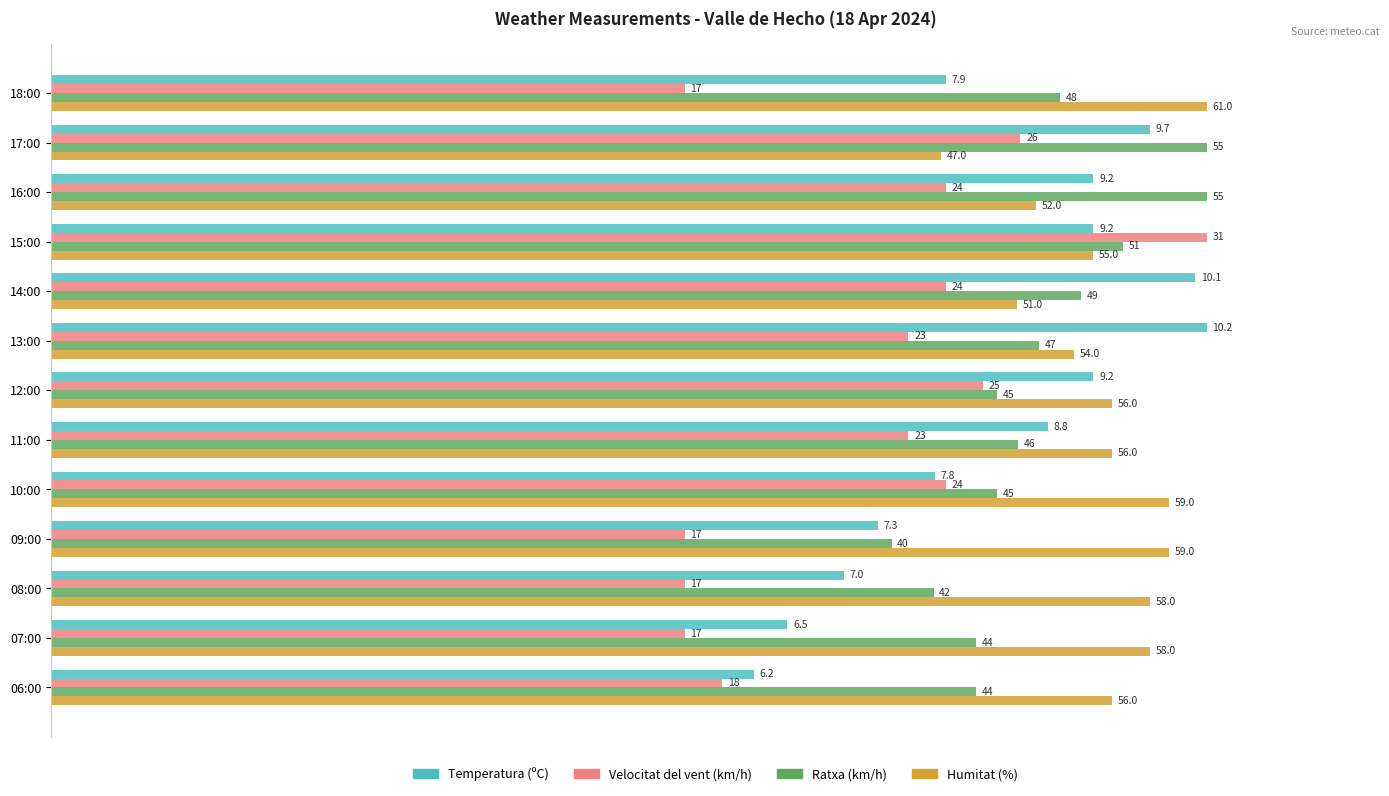

What are all the series names shown in the legend?

Temperatura (ºC), Velocitat del vent (km/h), Ratxa (km/h), Humitat (%)